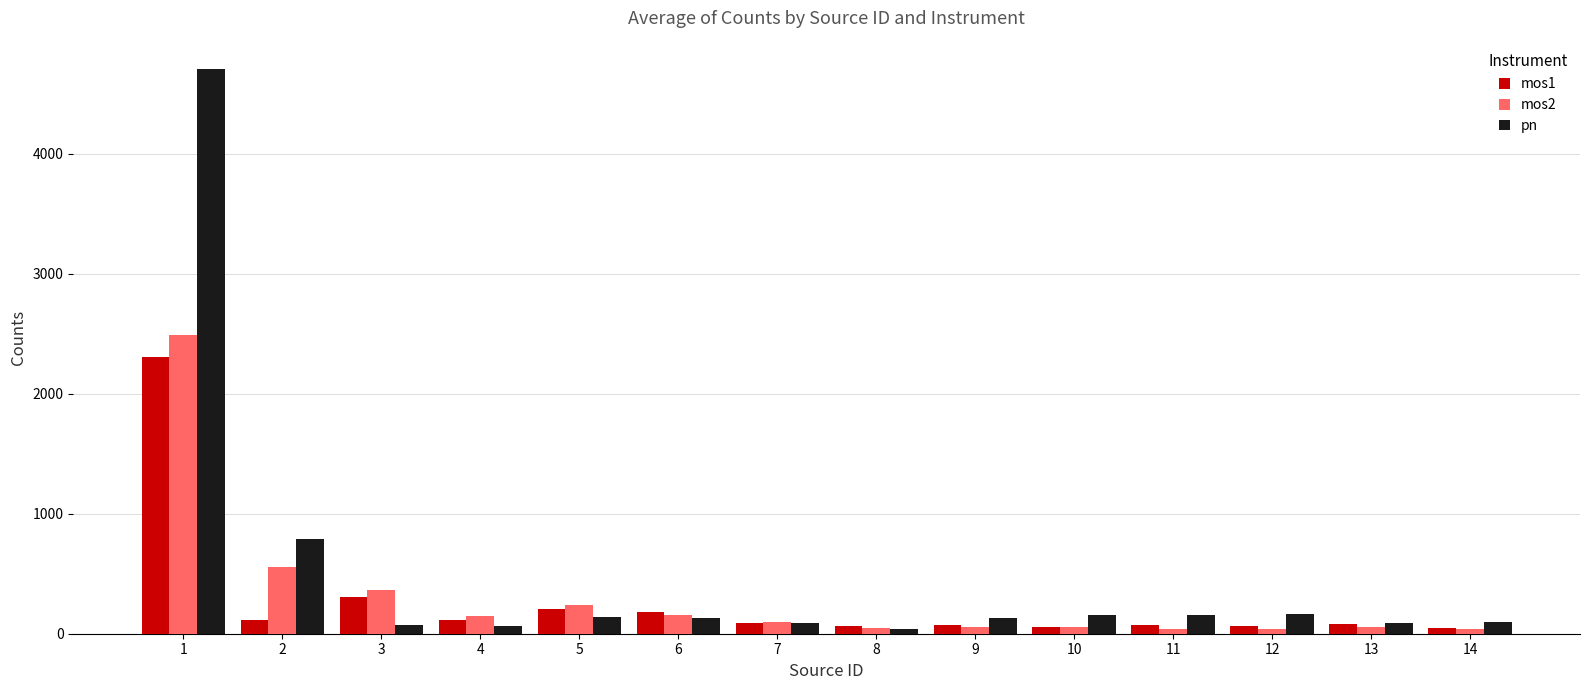

Which series has the widest spread of values?

pn